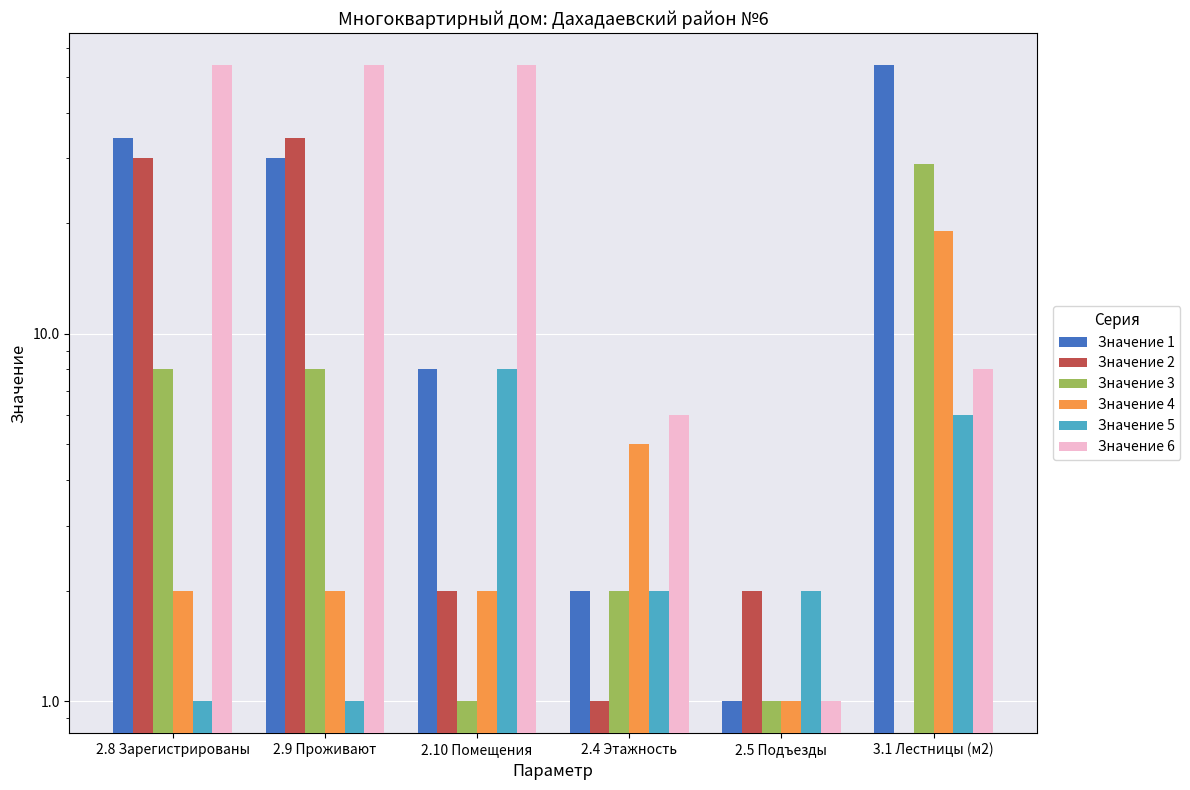

Reading right to left, list all the values displayed in this chart.

Значение 1: 3.1 Лестницы (м2)=54	2.5 Подъезды=1	2.4 Этажность=2	2.10 Помещения=8	2.9 Проживают=30	2.8 Зарегистрированы=34
Значение 2: 3.1 Лестницы (м2)=0	2.5 Подъезды=2	2.4 Этажность=1	2.10 Помещения=2	2.9 Проживают=34	2.8 Зарегистрированы=30
Значение 3: 3.1 Лестницы (м2)=29	2.5 Подъезды=1	2.4 Этажность=2	2.10 Помещения=1	2.9 Проживают=8	2.8 Зарегистрированы=8
Значение 4: 3.1 Лестницы (м2)=19	2.5 Подъезды=1	2.4 Этажность=5	2.10 Помещения=2	2.9 Проживают=2	2.8 Зарегистрированы=2
Значение 5: 3.1 Лестницы (м2)=6	2.5 Подъезды=2	2.4 Этажность=2	2.10 Помещения=8	2.9 Проживают=1	2.8 Зарегистрированы=1
Значение 6: 3.1 Лестницы (м2)=8	2.5 Подъезды=1	2.4 Этажность=6	2.10 Помещения=54	2.9 Проживают=54	2.8 Зарегистрированы=54